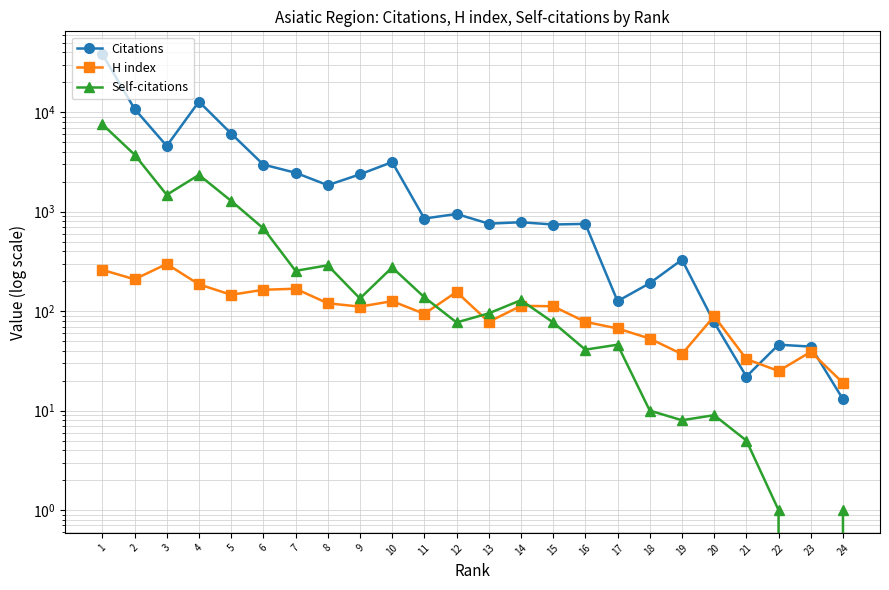

In H index, how many points are higher than both neighbors (excluding endpoints)?

7